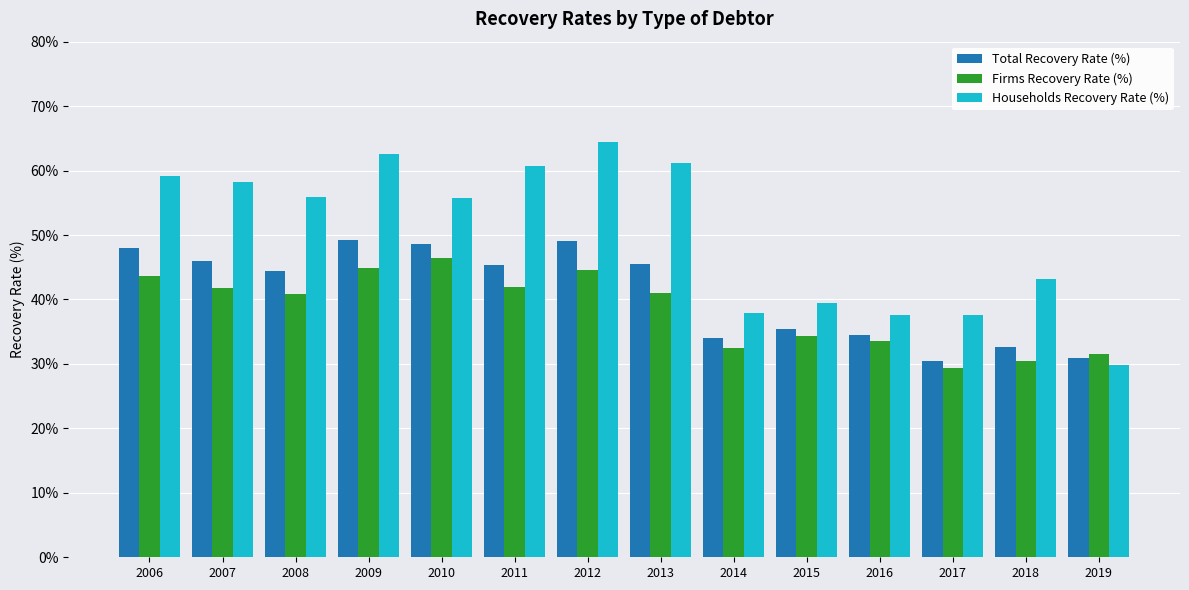

The Firms Recovery Rate (%) series shows 44.6 at 2012. True or false?

True